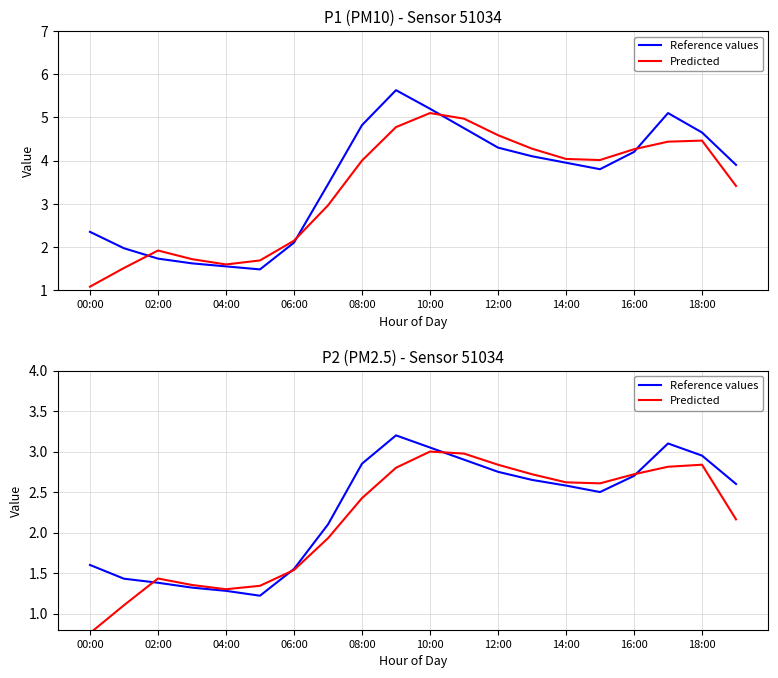

Rank the series at 12:00 from highest to lowest value.

Predicted, Reference values